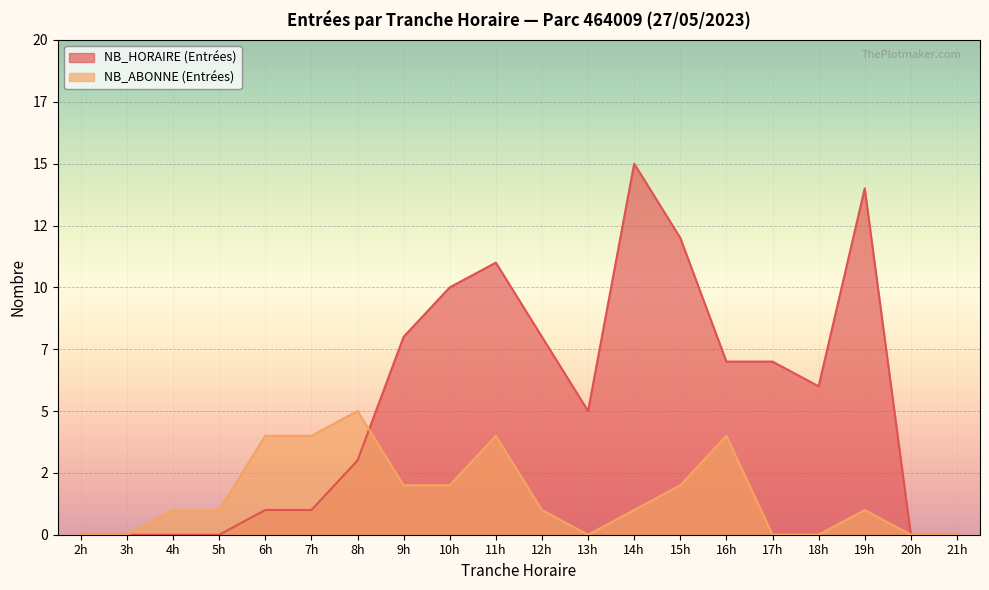

Does the chart display data point markers on the line(s)?

No